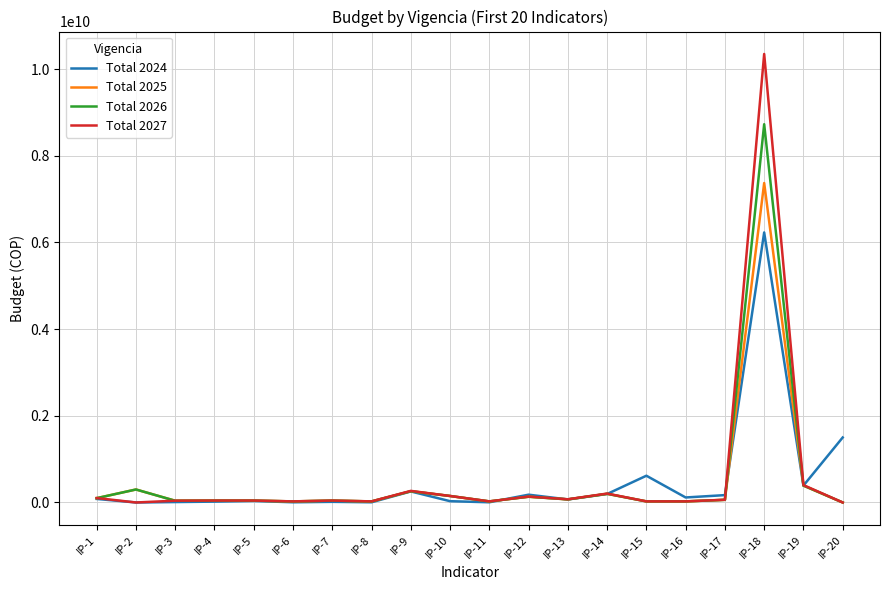

At which label does Total 2024 reach its peak?

IP-18